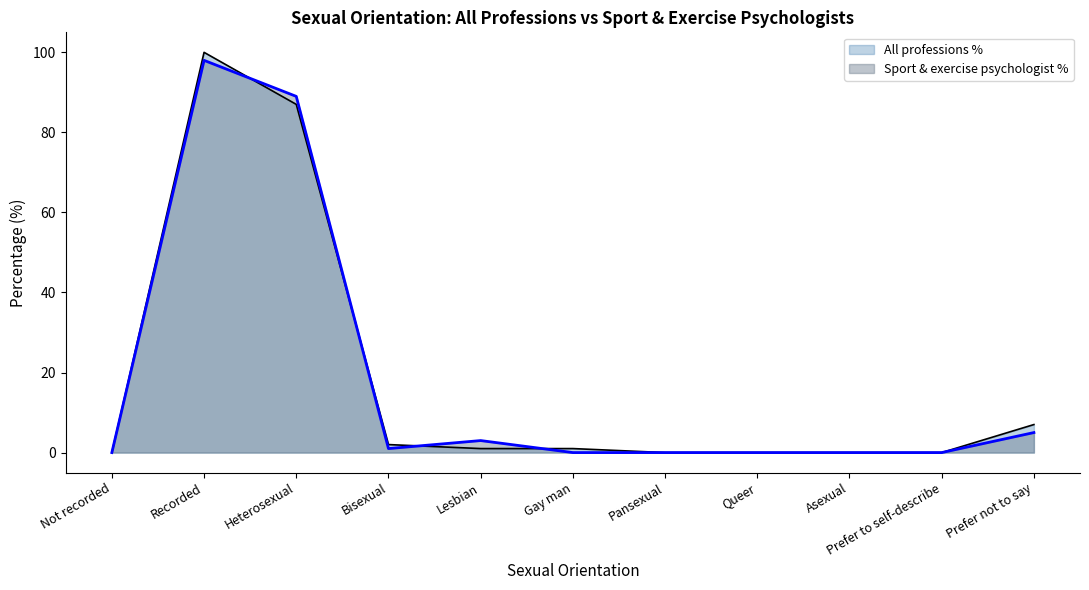

How many values in All professions % are above zero?

6